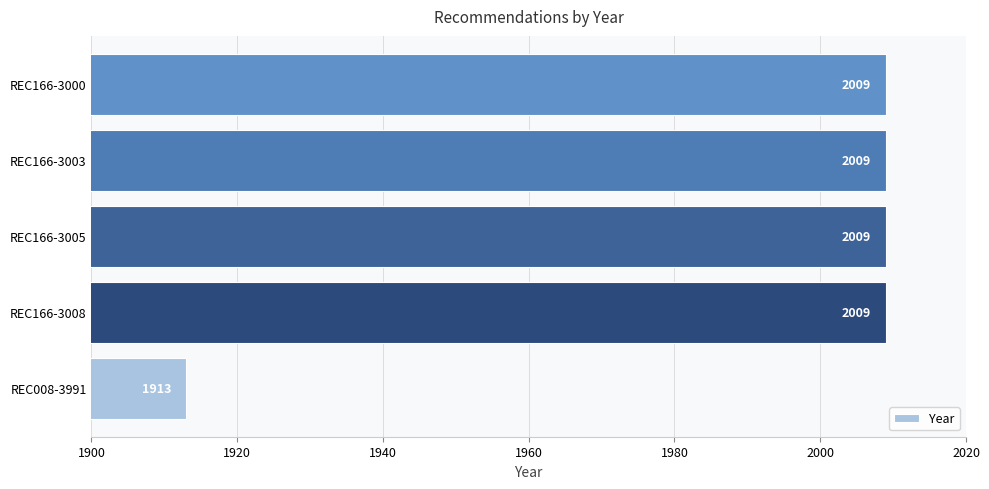

The chart shows a value of 1335 at REC166-3005. True or false?

False